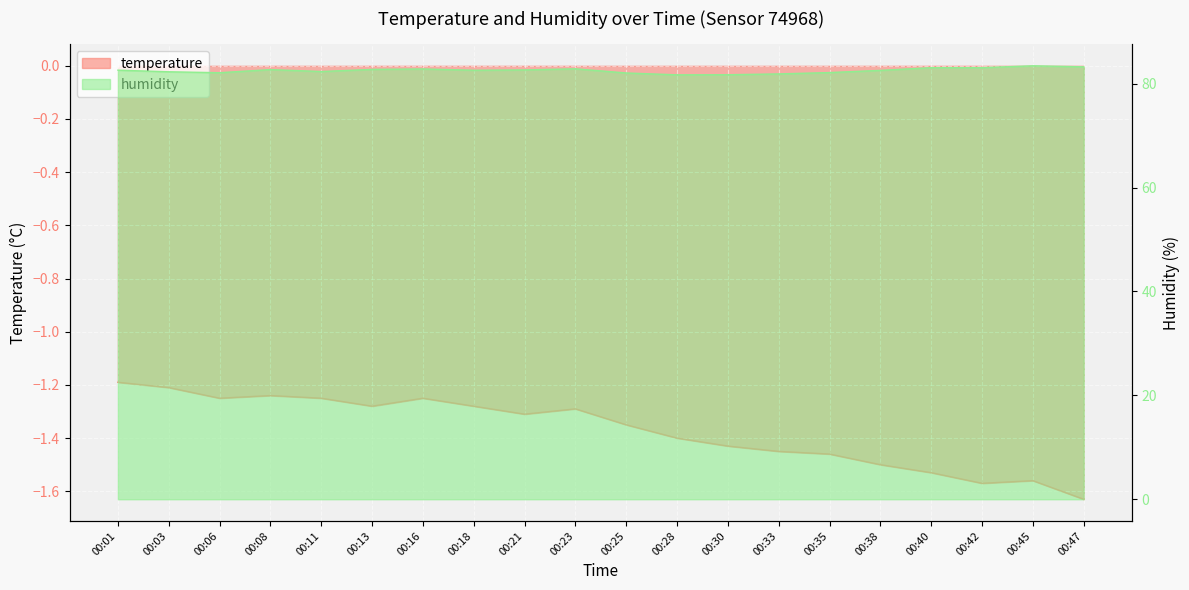

True or false: temperature and humidity cross at least once.

False